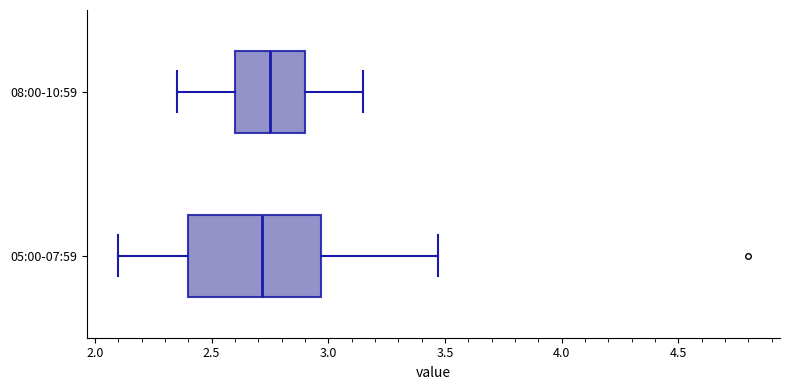

Reading bottom to top, transcribe this box plot: for each box, give where its median line is, the range the box spans, and where its two whiskers end, as read against the x-axis. The values are not printed on the chart, so give them approximately, as read against the axis.

05:00-07:59: median 2.70, box 2.40 to 2.95, whiskers 2.10 to 3.45
08:00-10:59: median 2.75, box 2.60 to 2.90, whiskers 2.35 to 3.15